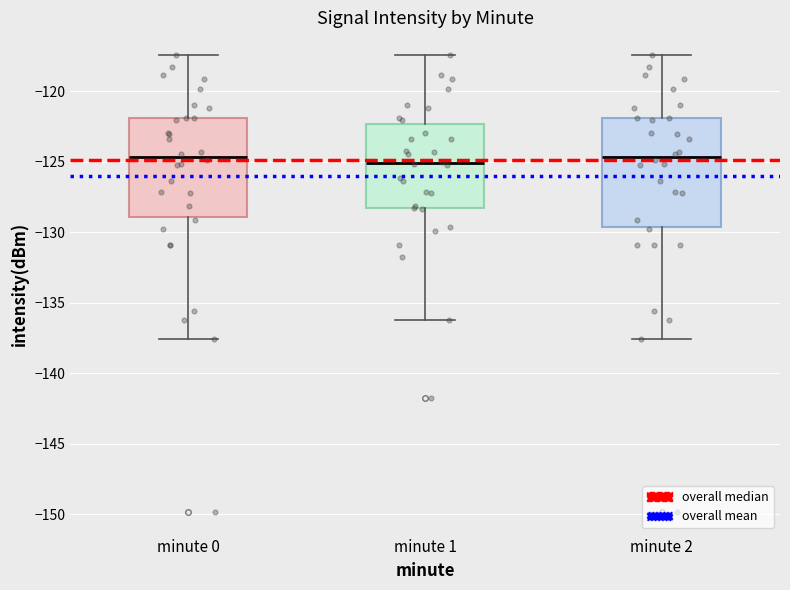

Reading left to right, read every box against the y-axis: the position of its median line, the range the box covers, and the ends of its whiskers. The values are not printed on the chart, so give them approximately, as read against the axis.

minute 0: median -124.5, box -129.0 to -122.0, whiskers -137.5 to -117.5
minute 1: median -125.0, box -128.5 to -122.5, whiskers -136.0 to -117.5
minute 2: median -124.5, box -129.5 to -122.0, whiskers -137.5 to -117.5